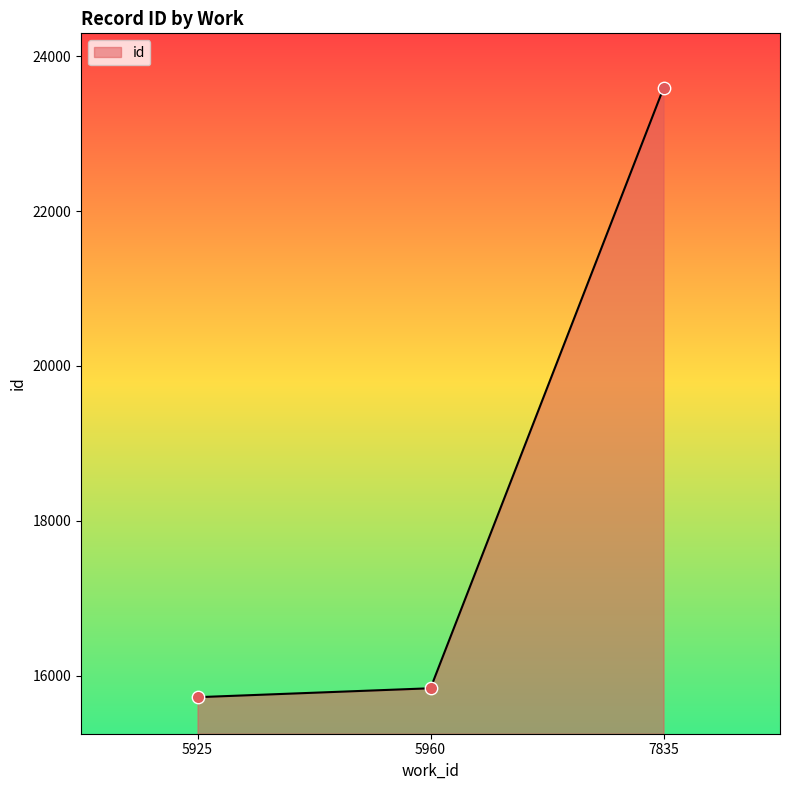

Which has a higher value, 7835 or 5925?

7835